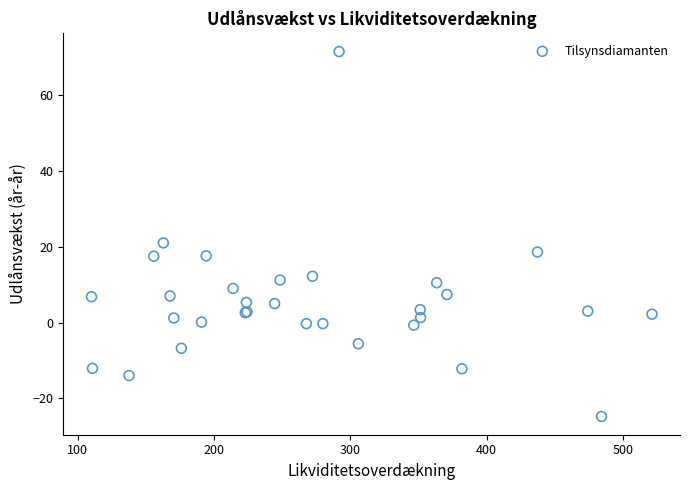

What Y value in the scatter plot is closest to 23?

21.0